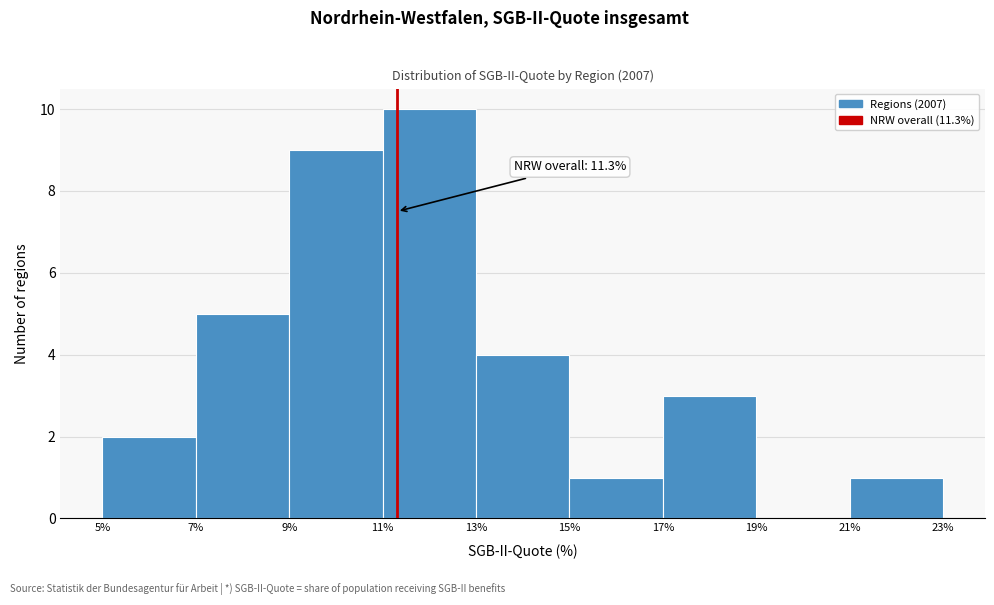

Over which range of the x-axis is the bar tallest?

11% to 13%